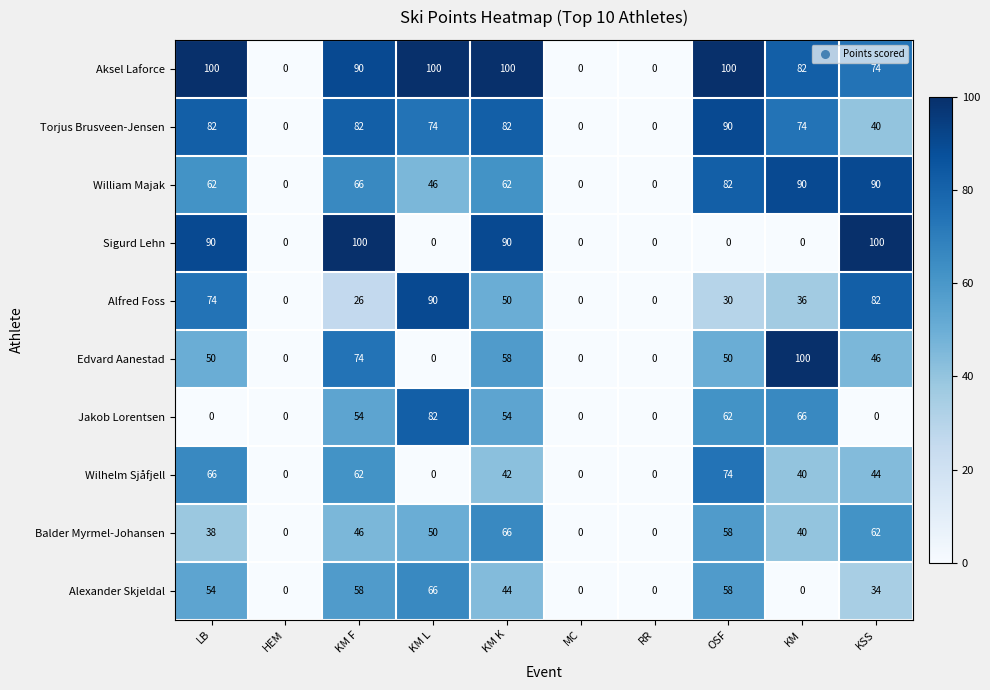

At how many categories does at least one series exceed 14?

7